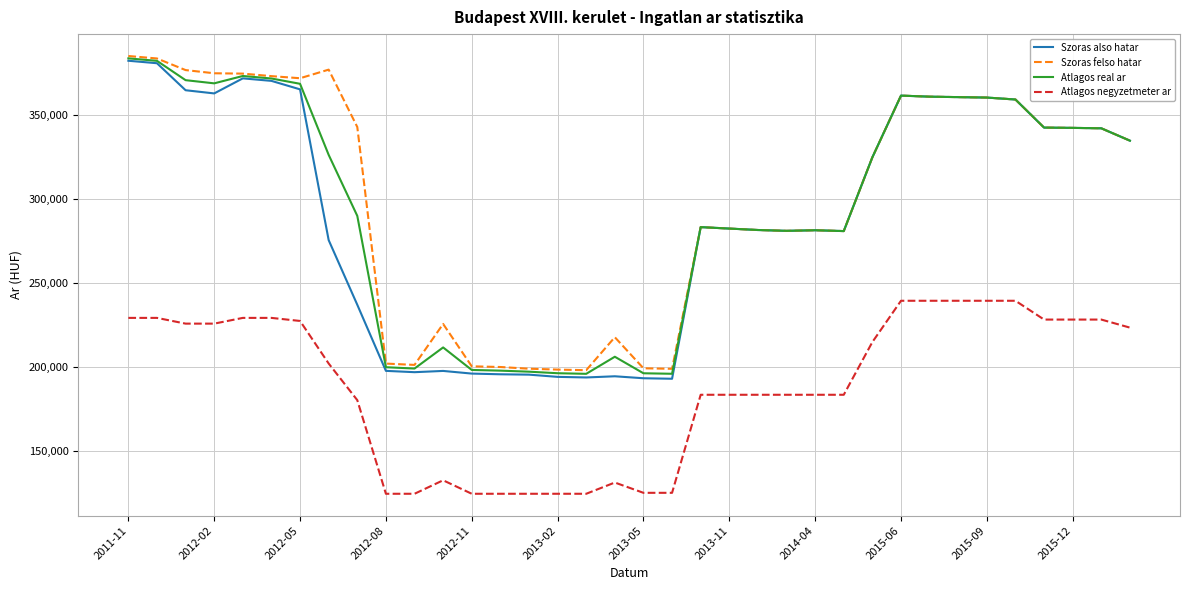

What is the minimum value for Szoras felso hatar?

197846